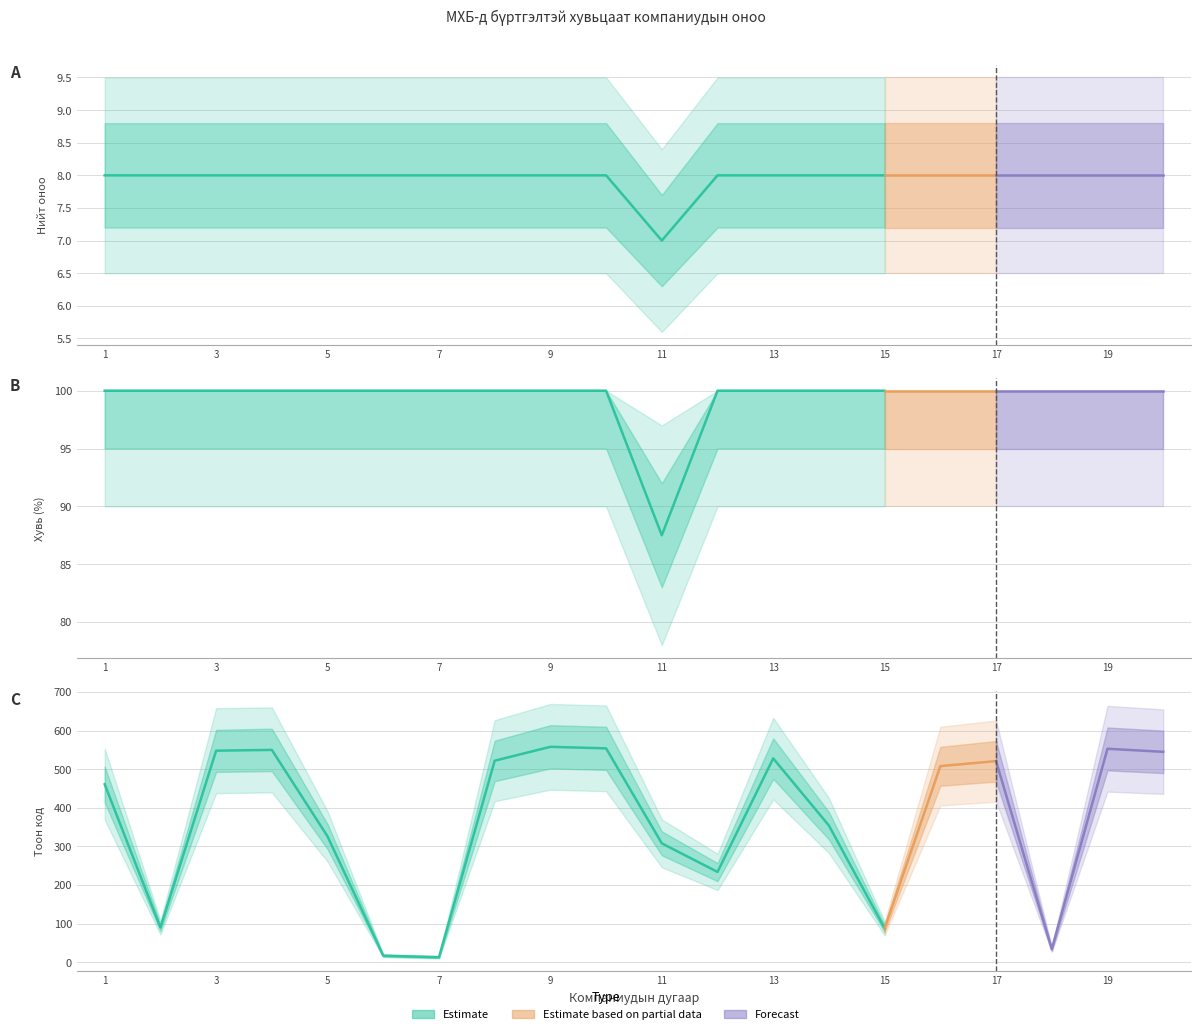

True or false: Нийт оноо and Хувь intersect in this chart.

False